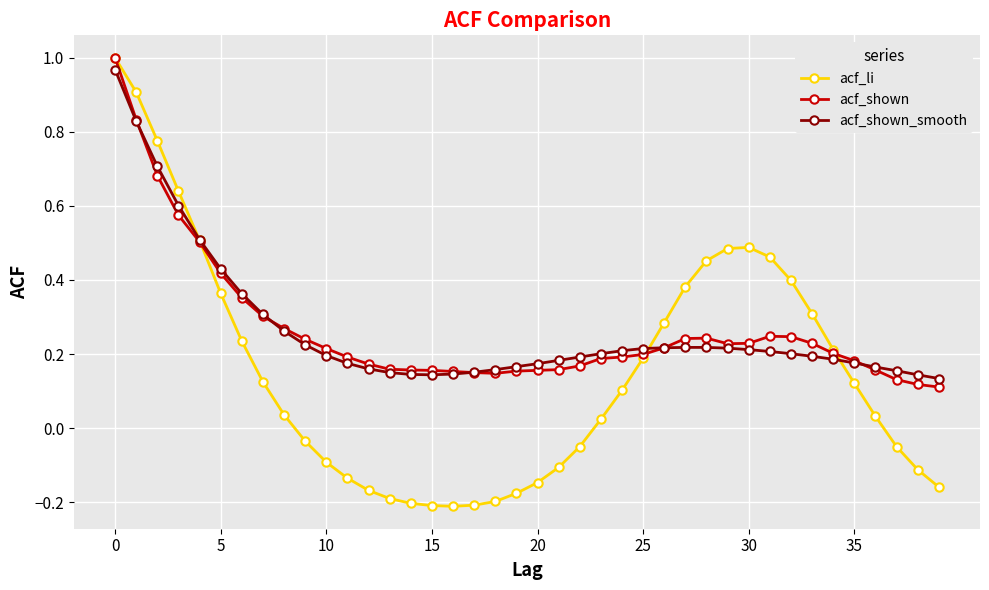

How many values in the acf_li series are below 0?

17